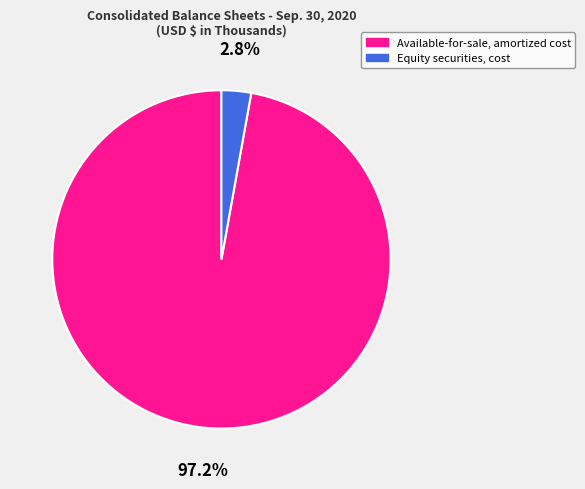

To the nearest percent, what portion does Equity securities, cost represent?

3%